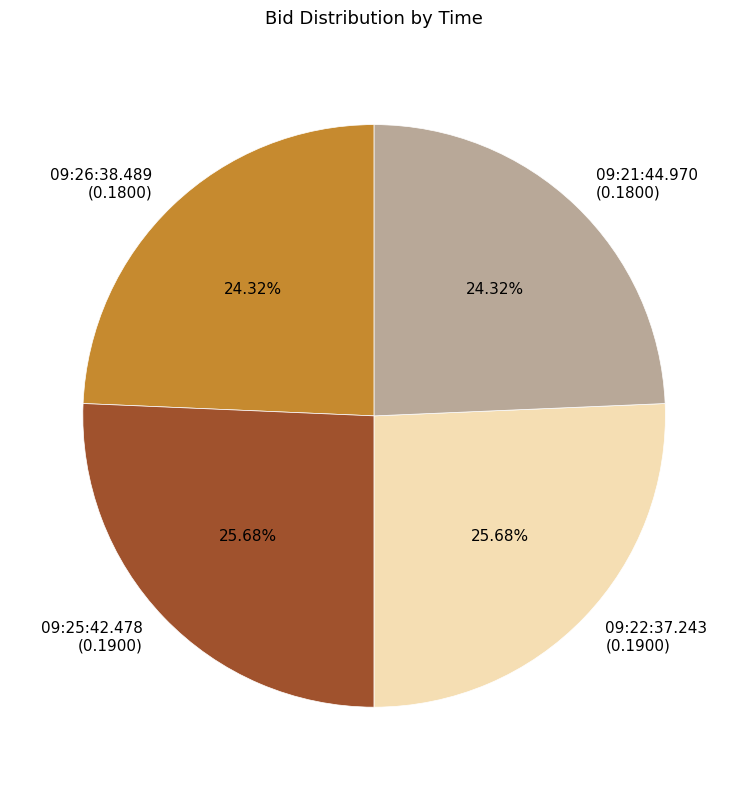

Which has a higher value, 09:25:42.478 or 09:21:44.970?

09:25:42.478